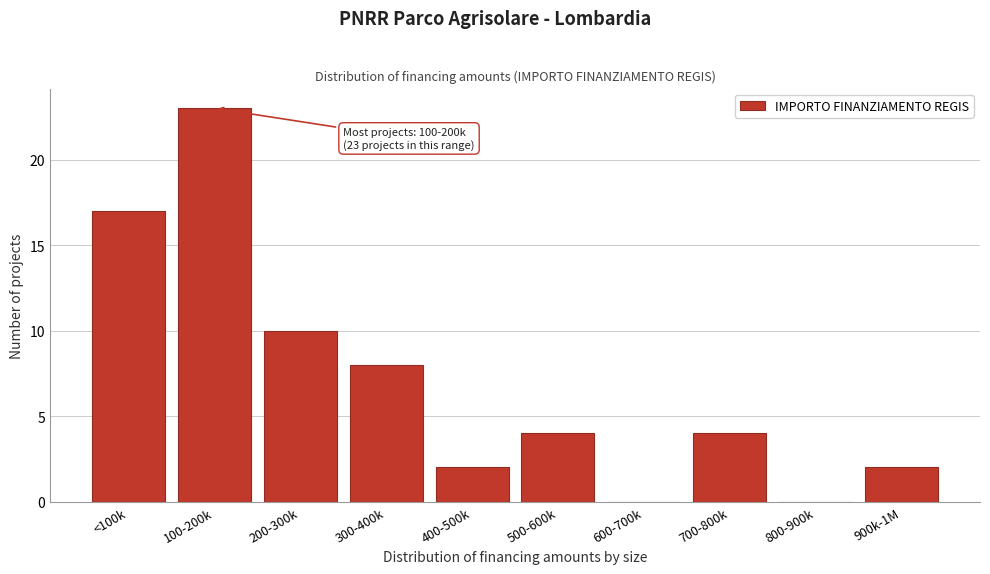

Reading left to right, extract all data points from this chart.

<100k=17	100-200k=23	200-300k=10	300-400k=8	400-500k=2	500-600k=4	600-700k=0	700-800k=4	800-900k=0	900k-1M=2